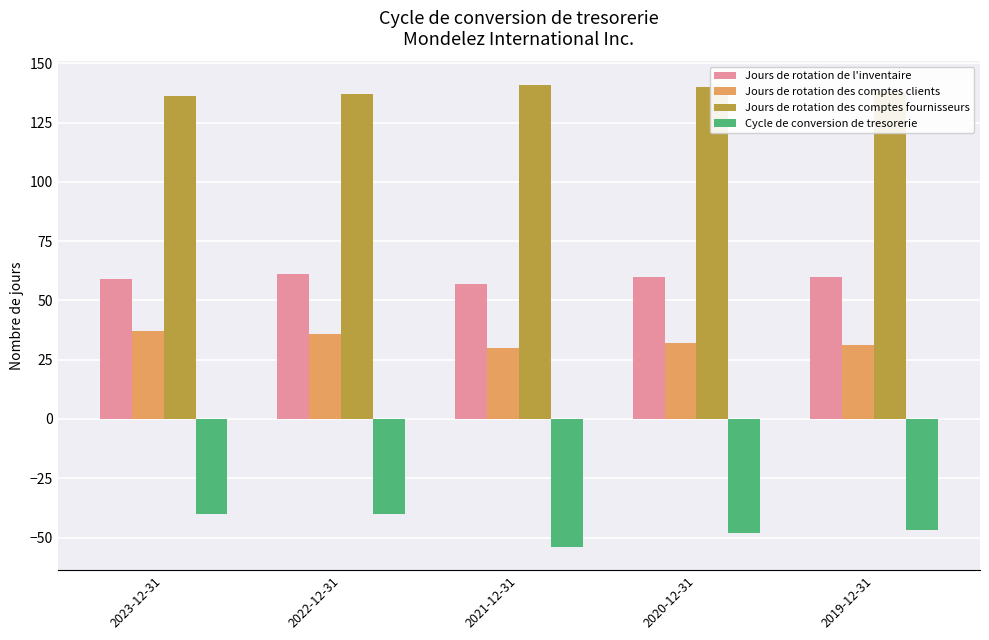

How many Jours de rotation des comptes fournisseurs values are between 137 and 140?

3